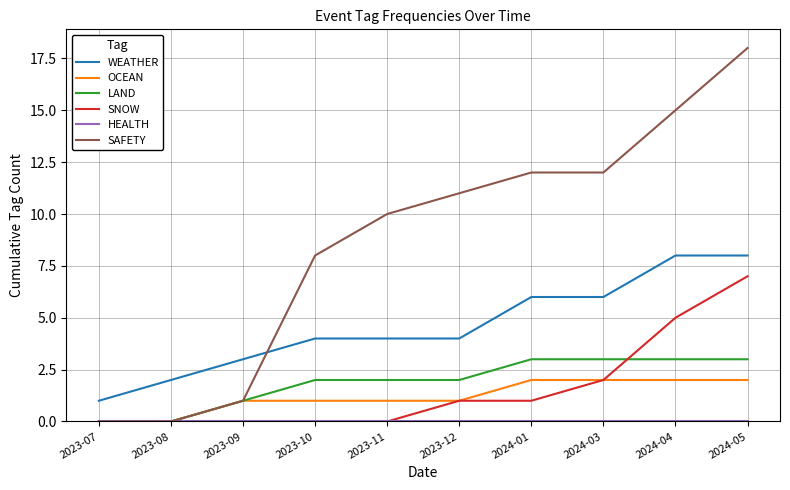

How many WEATHER values are between 3 and 6?

6